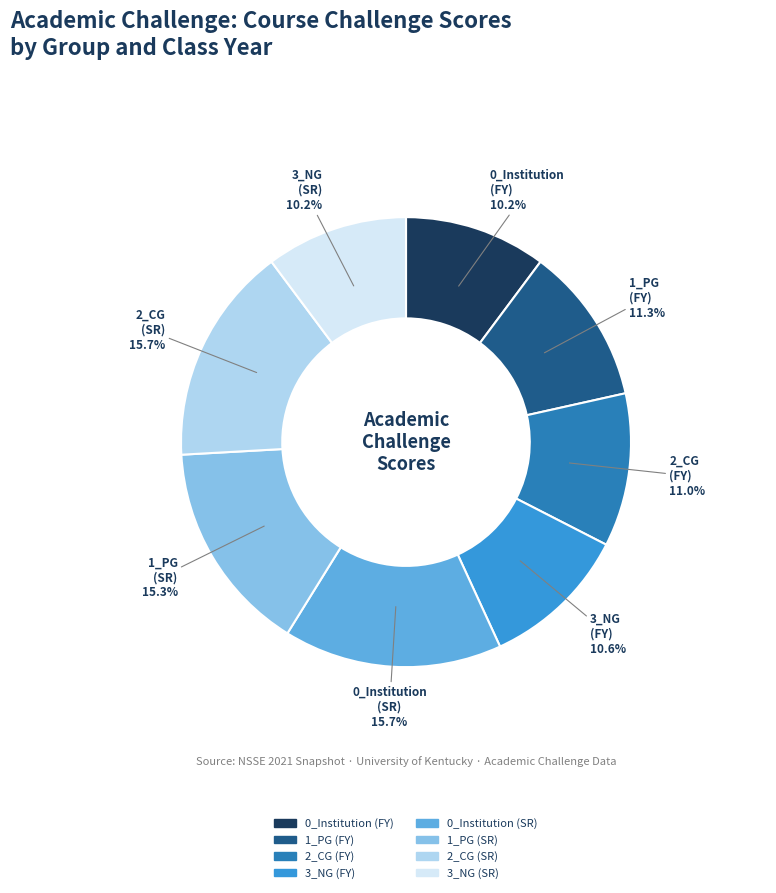

How many segments does this pie chart have?

8